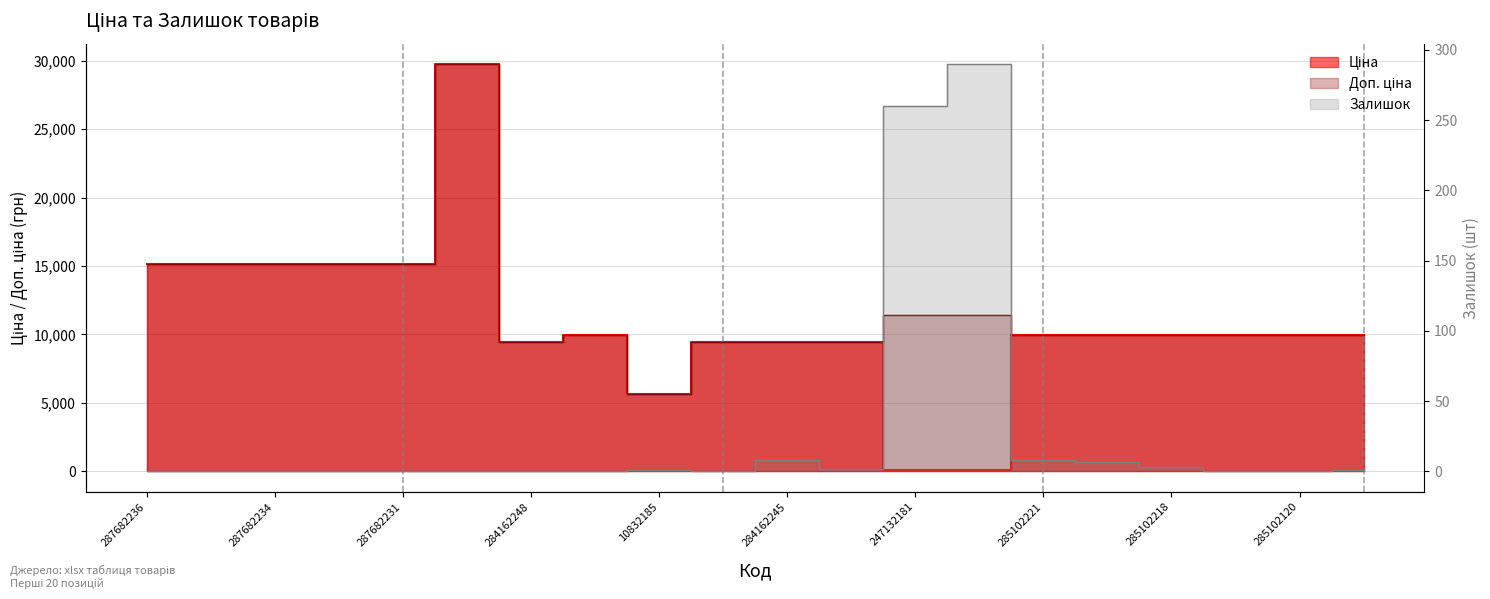

What is the difference between the maximum and minimum values in the Залишок series?

290.0